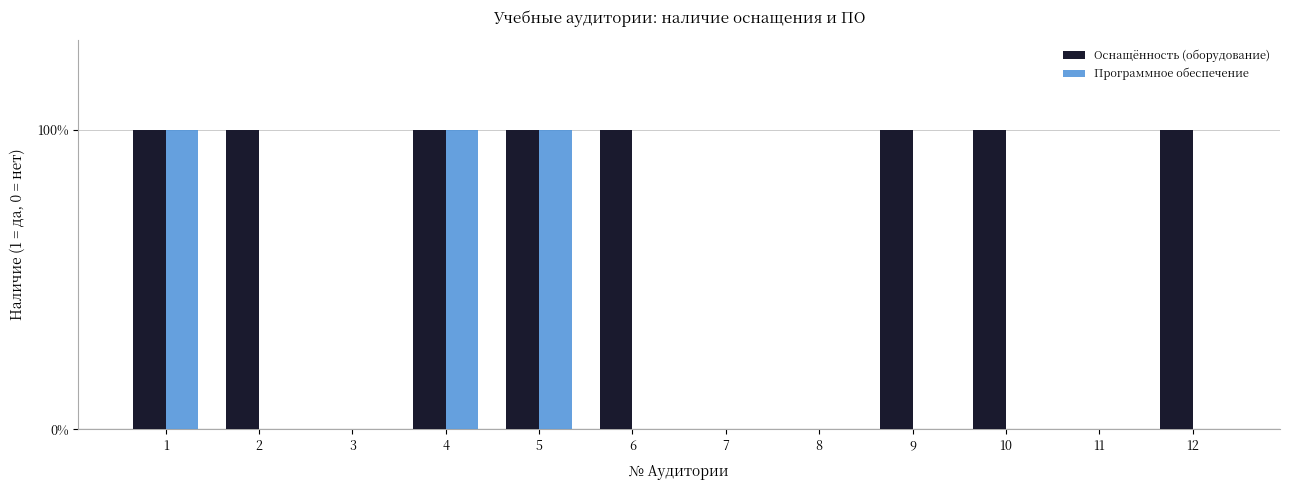

What are all the series names shown in the legend?

Оснащённость (оборудование), Программное обеспечение